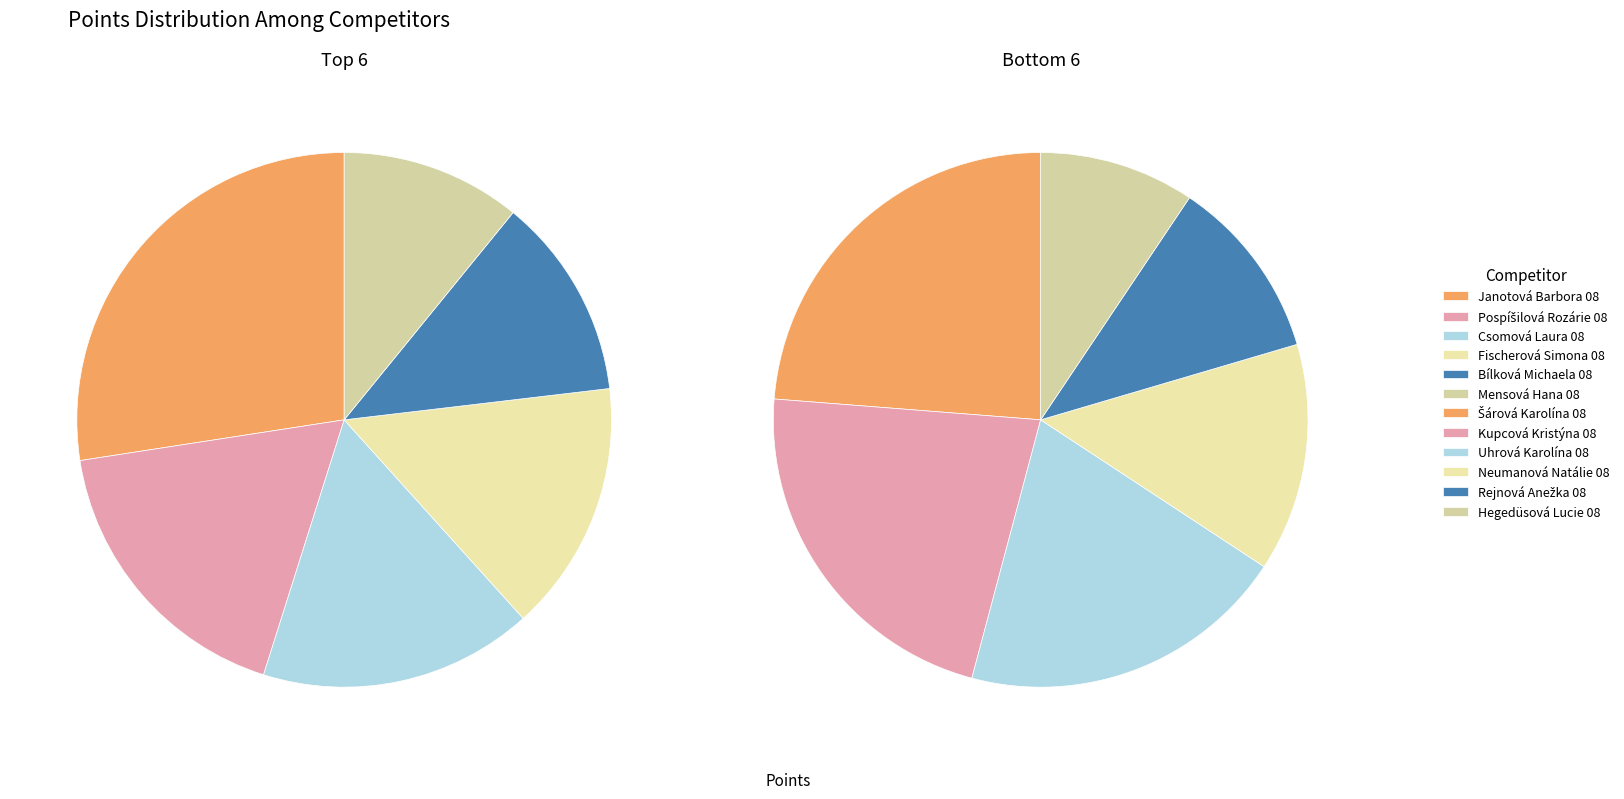

Is Rejnová Anežka 08 the majority of the pie?

No